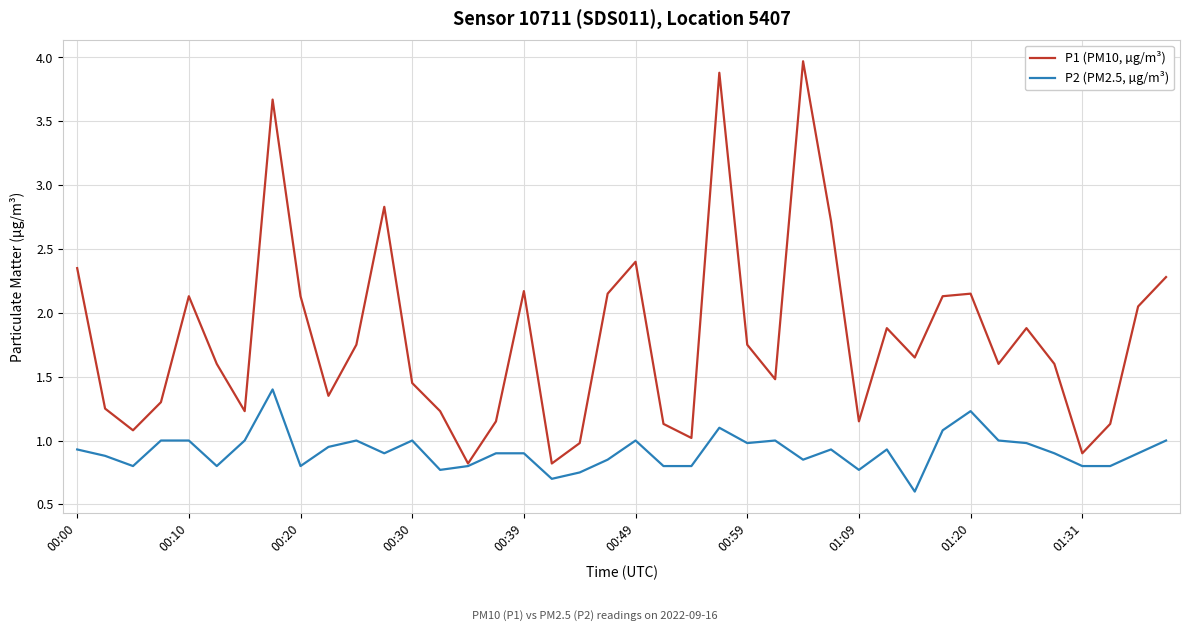

At how many categories does at least one series exceed 2?

15